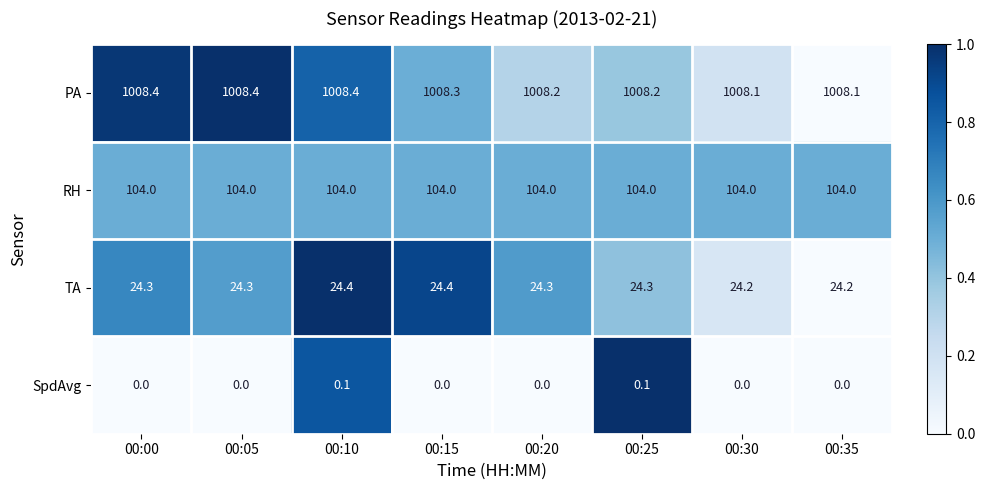

How many distinct data groups are displayed?

4